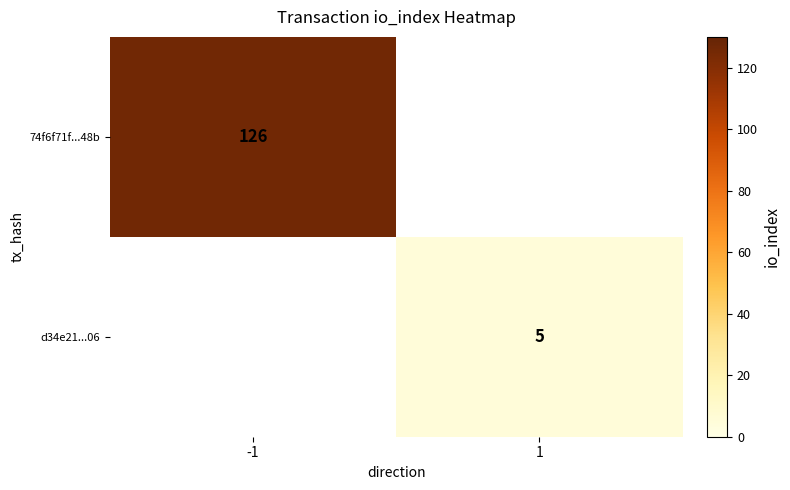

What is the maximum value shown in the chart?

126.0